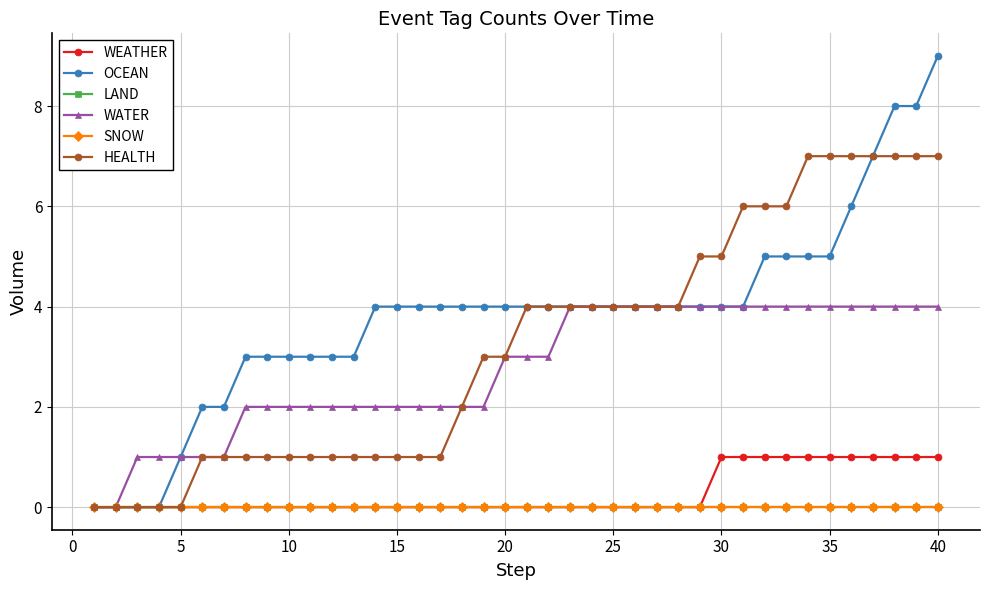

Is this an area chart (filled region under the line)?

No